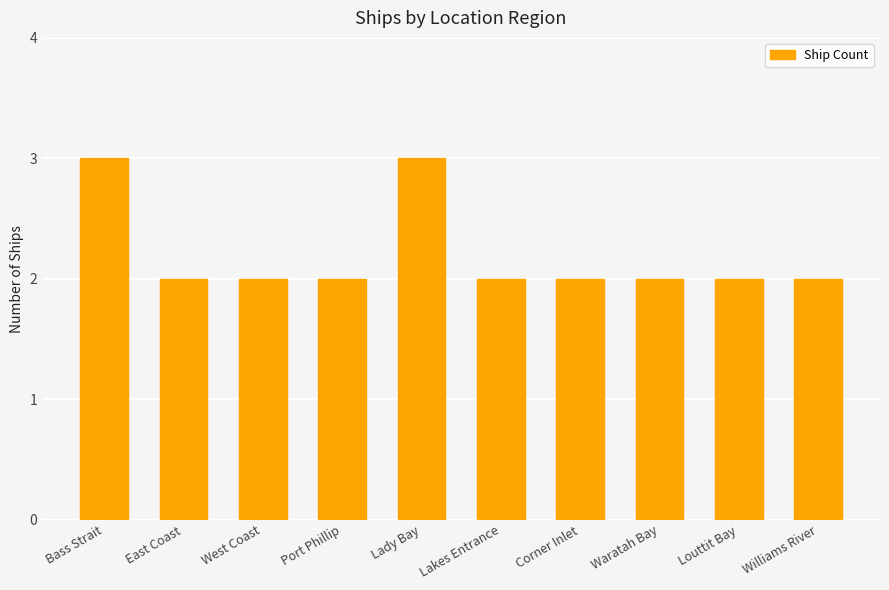

What is the label of the 3rd bar from the left?

West Coast